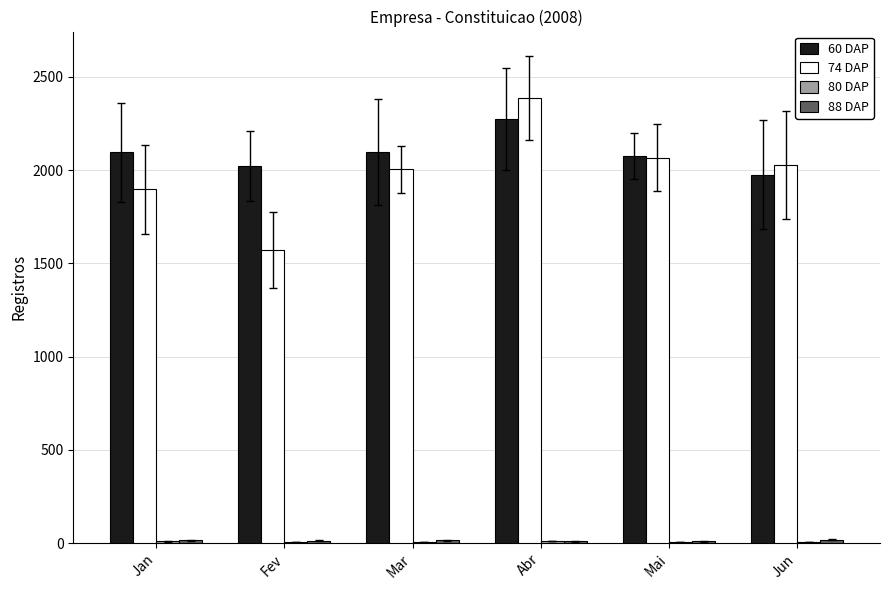

The value of 60 DAP at Mar is 3679. True or false?

False